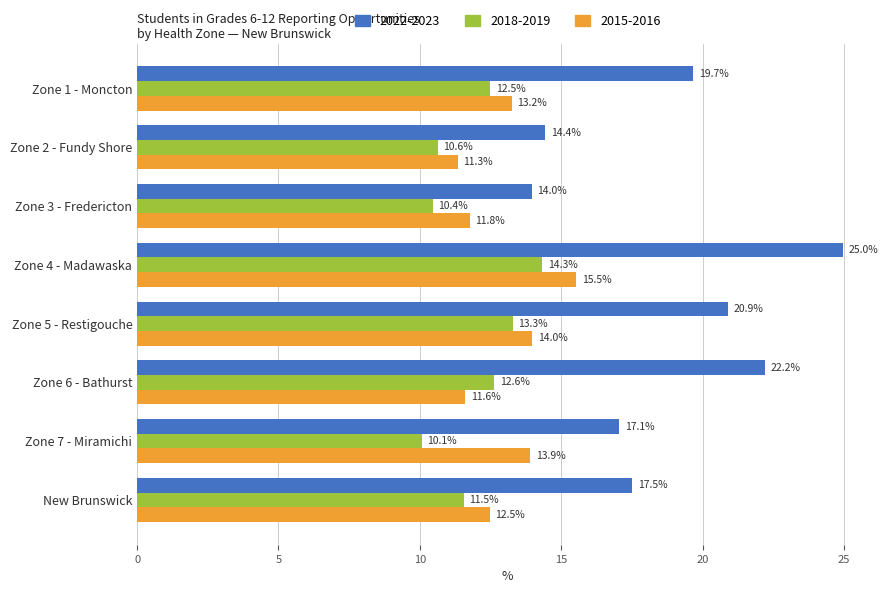

What is the minimum value shown in the chart?

10.1